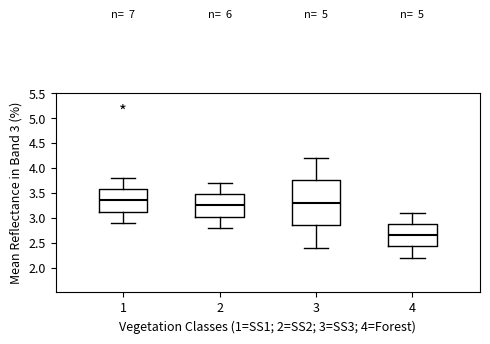

Reading left to right, transcribe this box plot: for each box, give where its median line is, the range the box spans, and where its two whiskers end, as read against the y-axis. The values are not printed on the chart, so give them approximately, as read against the axis.

1: median 3.35, box 3.15 to 3.60, whiskers 2.90 to 3.80
2: median 3.25, box 3.05 to 3.50, whiskers 2.80 to 3.70
3: median 3.30, box 2.85 to 3.75, whiskers 2.40 to 4.20
4: median 2.65, box 2.45 to 2.90, whiskers 2.20 to 3.10